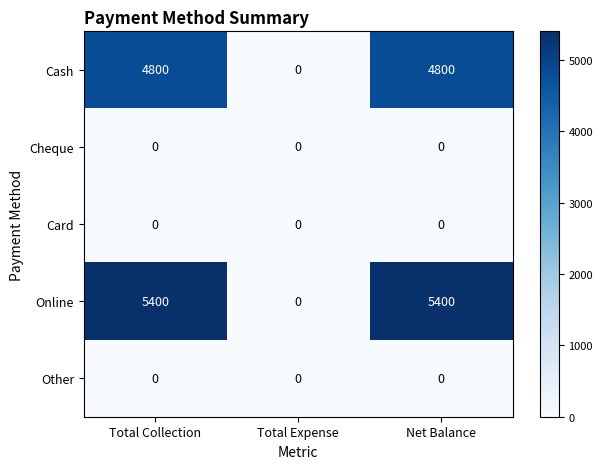

Reading right to left, transcribe all the data shown in this chart.

Cash: 4800	0	4800
Cheque: 0	0	0
Card: 0	0	0
Online: 5400	0	5400
Other: 0	0	0